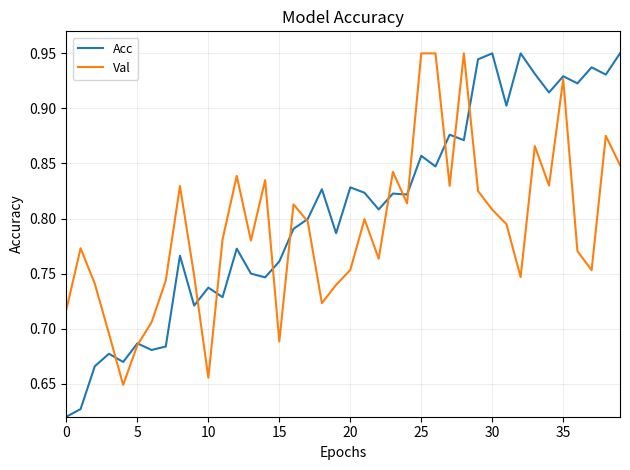

Which series has the largest total across all categories?

Acc